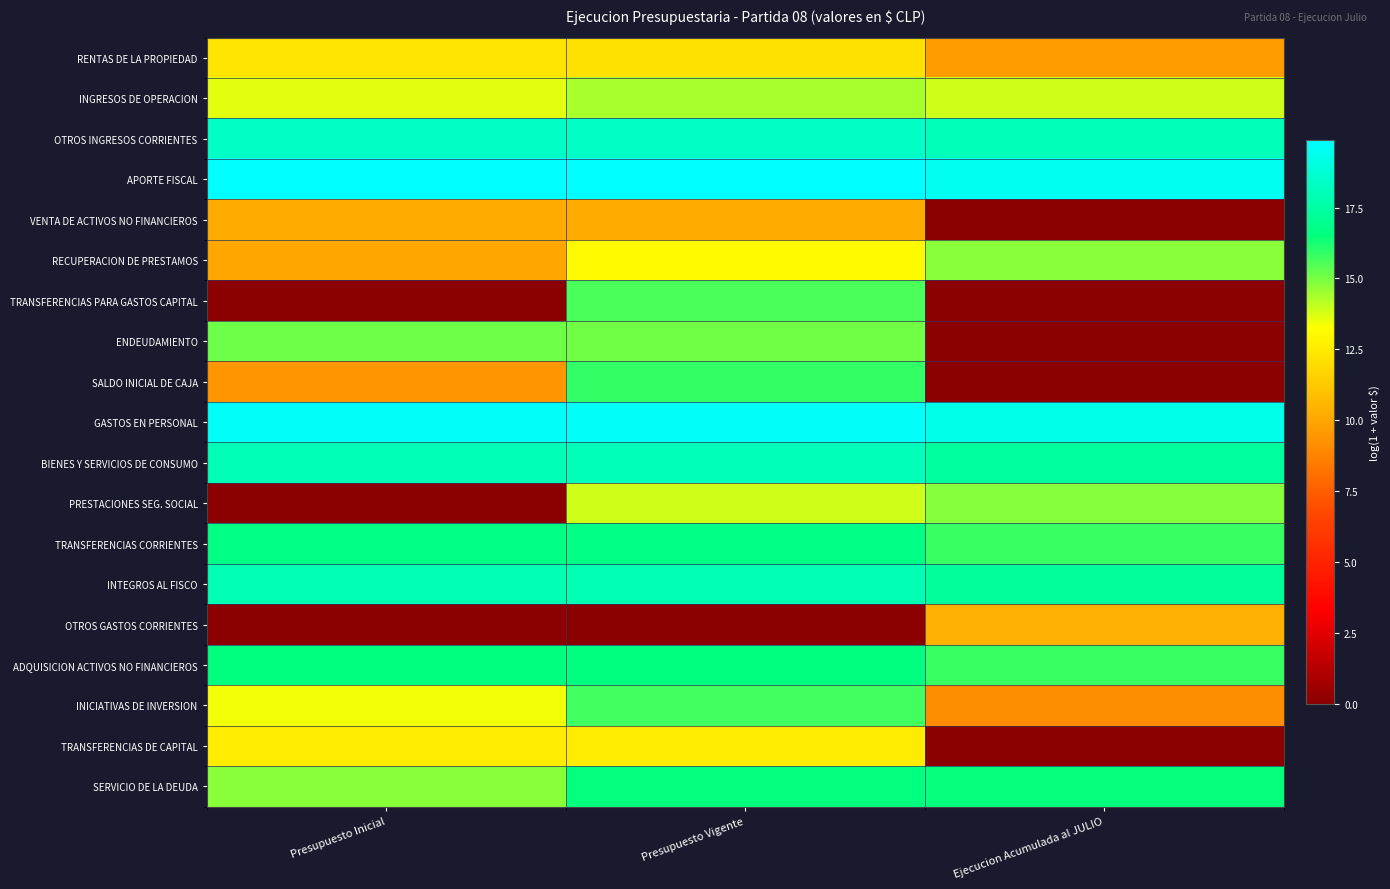

Which series has the widest spread of values?

SALDO INICIAL DE CAJA